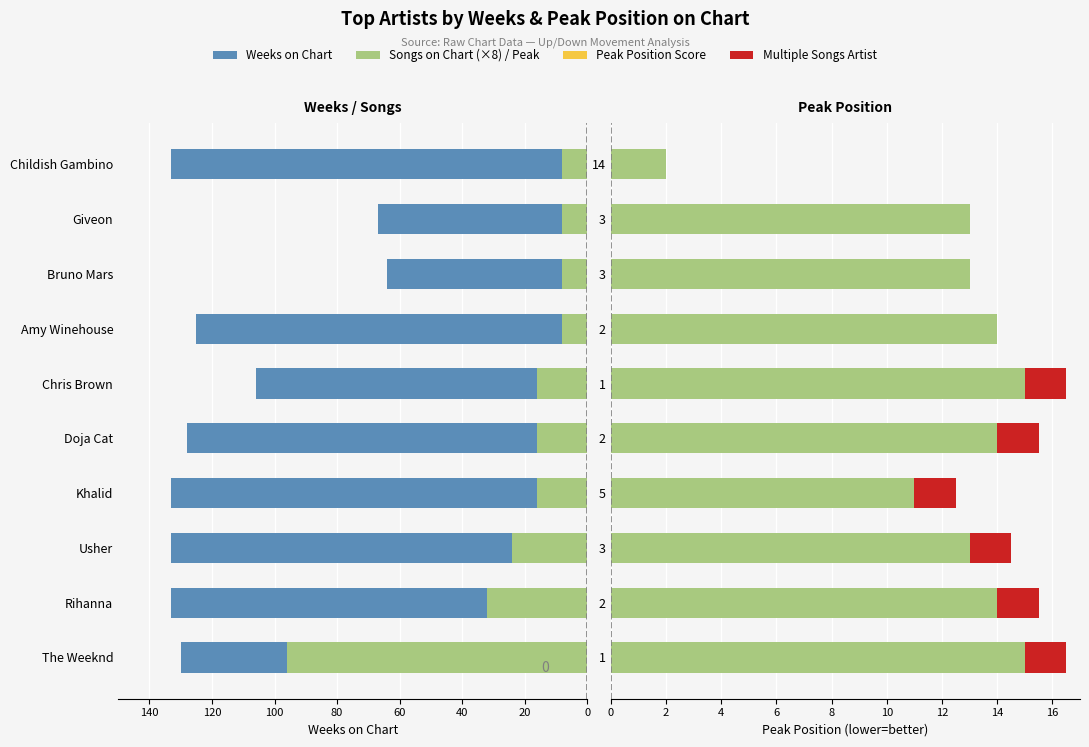

How many groups of bars are there?

10